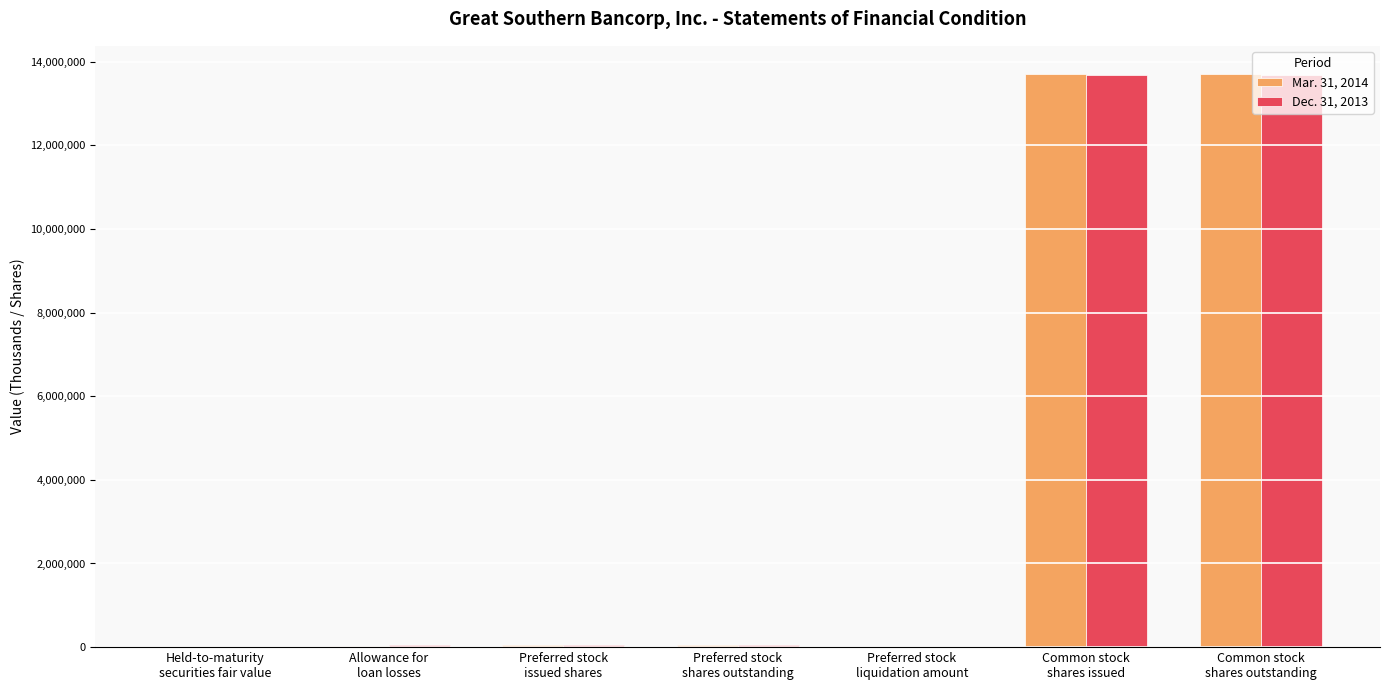

What is the difference between the Mar. 31, 2014 values at Preferred stock
shares outstanding and Held-to-maturity
securities fair value?

57029